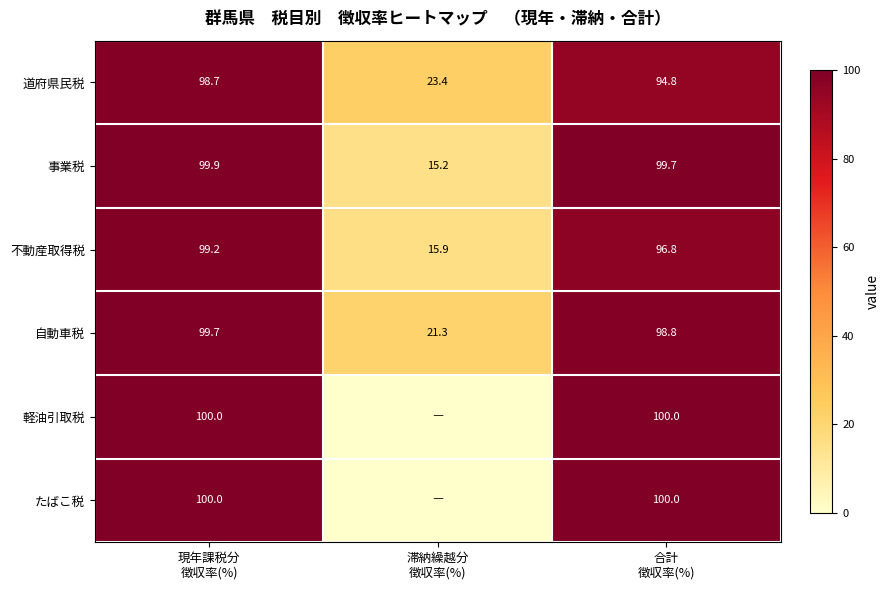

What is the difference between the second highest and minimum values in the 事業税 series?

84.5